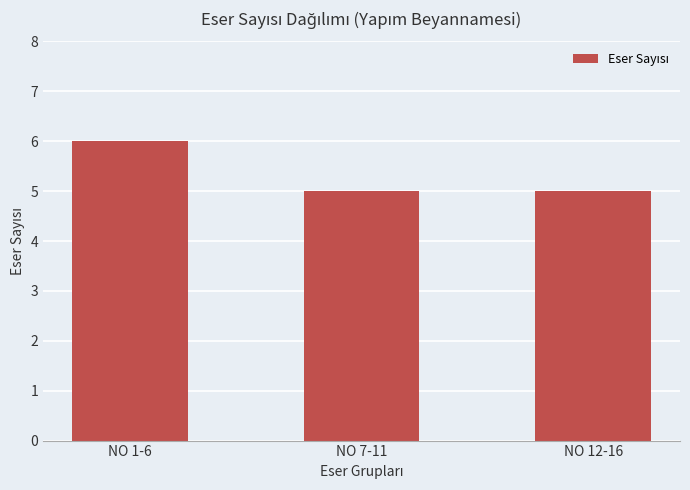

The chart shows a value of 9 at NO 7-11. True or false?

False